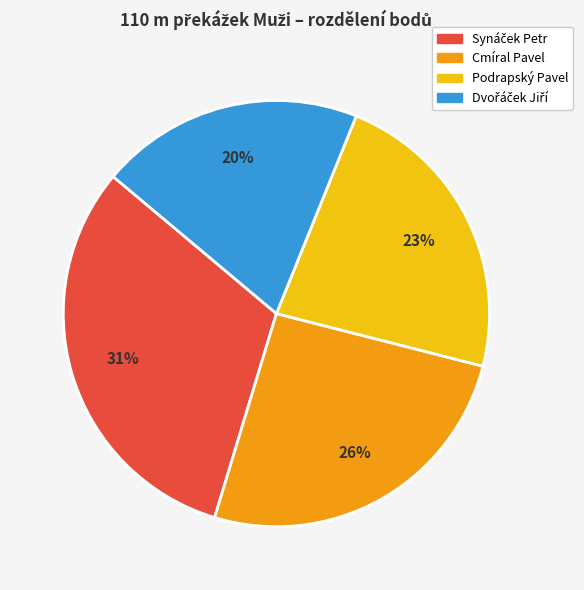

Approximately how many times larger is the value at Cmíral Pavel compared to Podrapský Pavel?

1.1